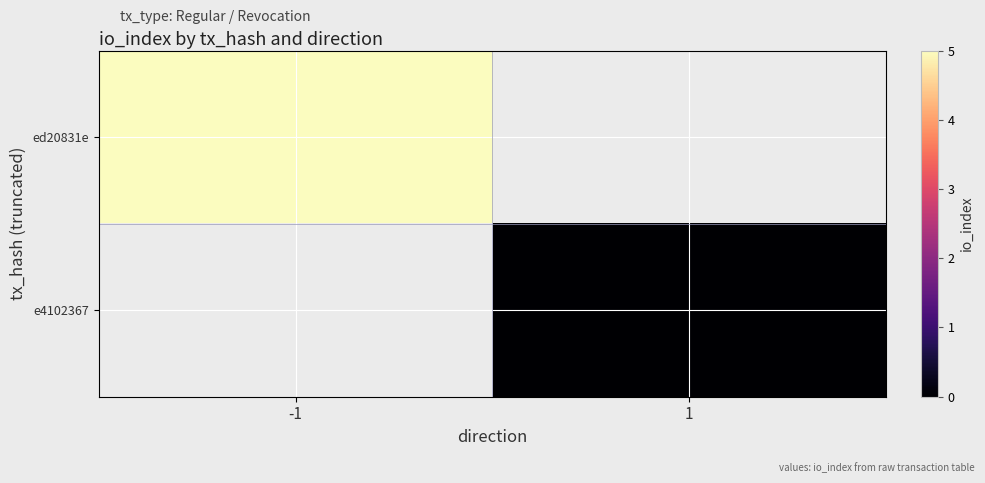

List the labels in order of ed20831e value, largest first.

-1, 1